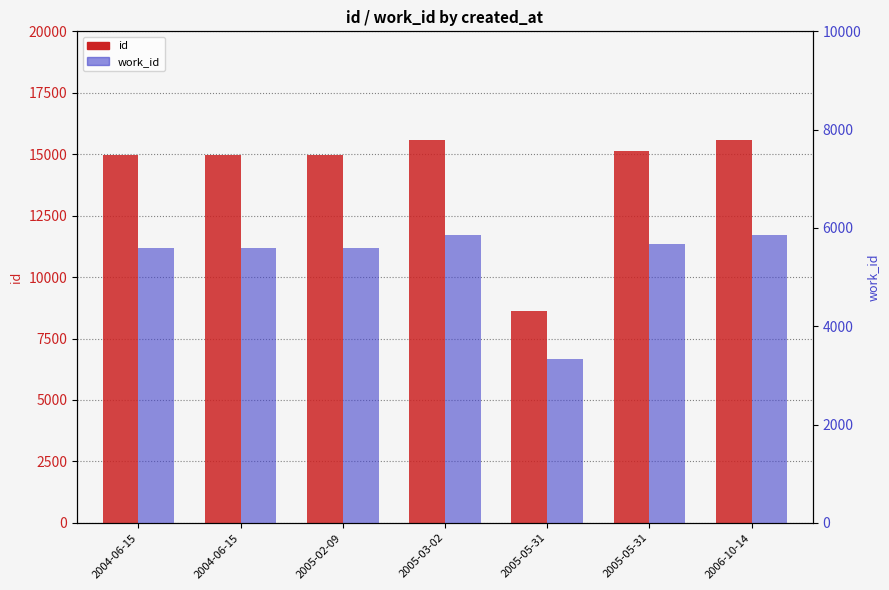

What is the difference between the second highest and minimum values in the work_id series?

2513